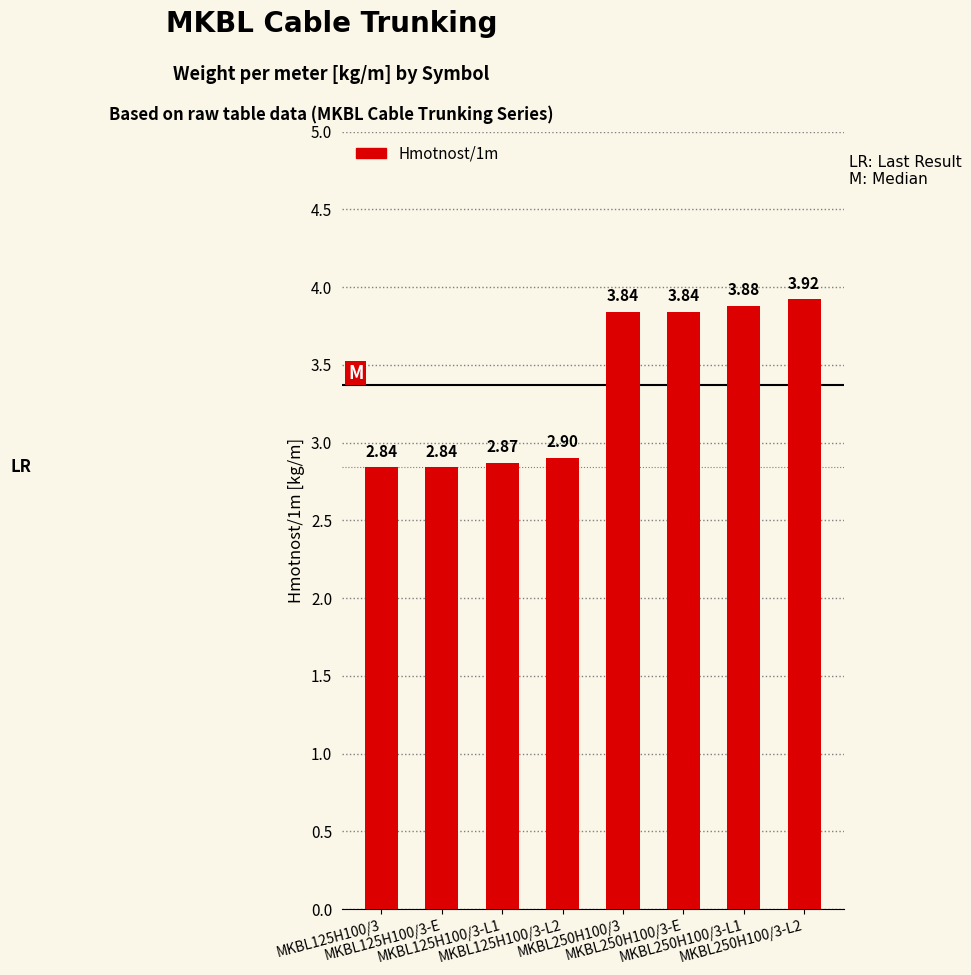

What is the label of the 6th bar from the left?

MKBL250H100/3-E